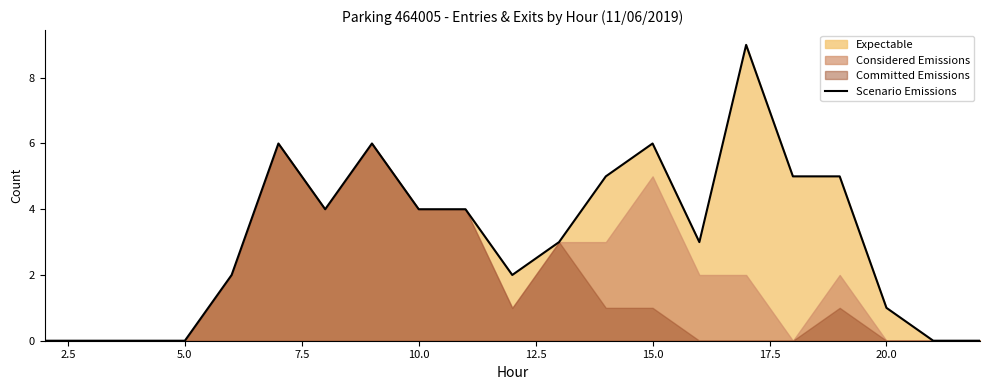

Is it true that Scenario Emissions equals 0 at 5.0?

True